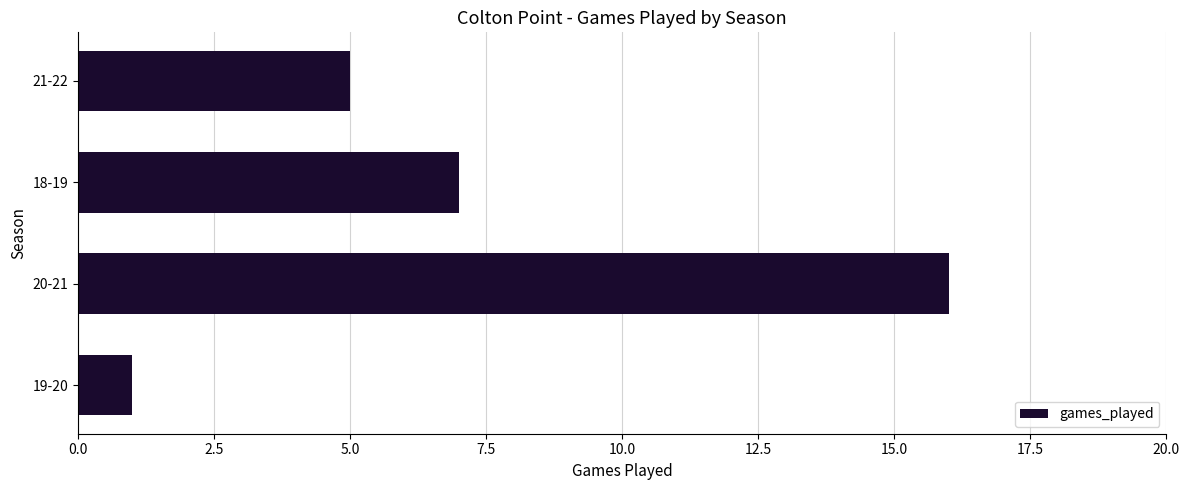

Reading bottom to top, extract all data points from this chart.

1	16	7	5